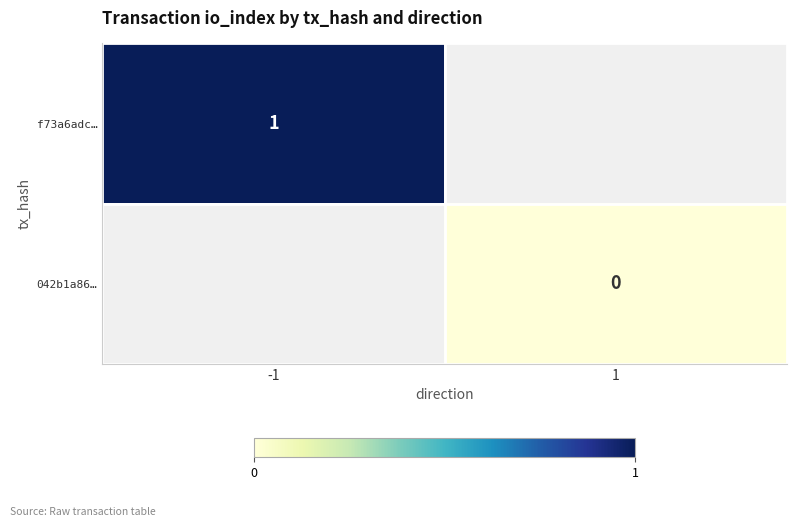

The f73a6adc… series shows 1 at -1. True or false?

True